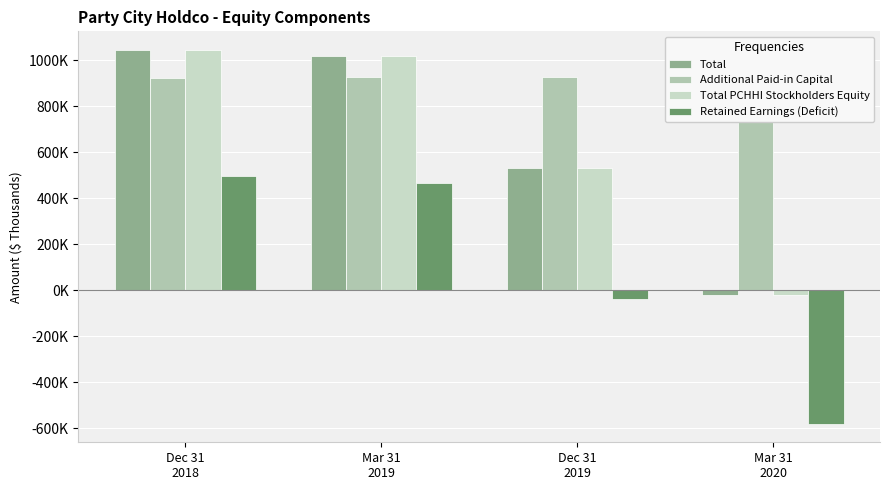

Reading left to right, transcribe all the data shown in this chart.

Total: 1043621	1019155	529721	-19626
Additional Paid-in Capital: 922476	925233	928573	933174
Total PCHHI Stockholders Equity: 1043330	1018855	529745	-19464
Retained Earnings (Deficit): 495777	465056	-37219	-578732